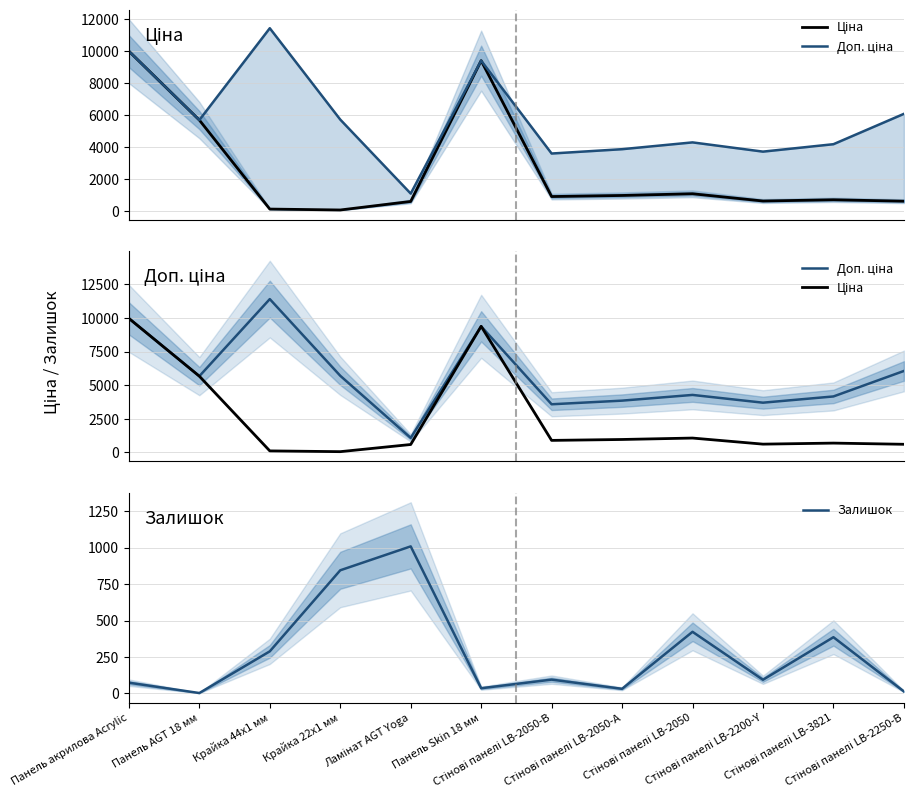

True or false: Ціна and Доп. ціна intersect in this chart.

False